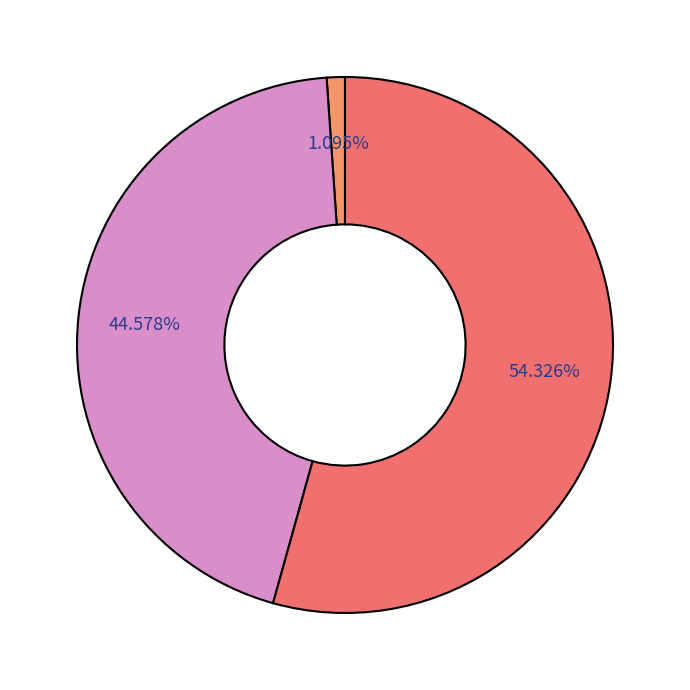

Is there any slice that represents more than half of the pie?

Yes